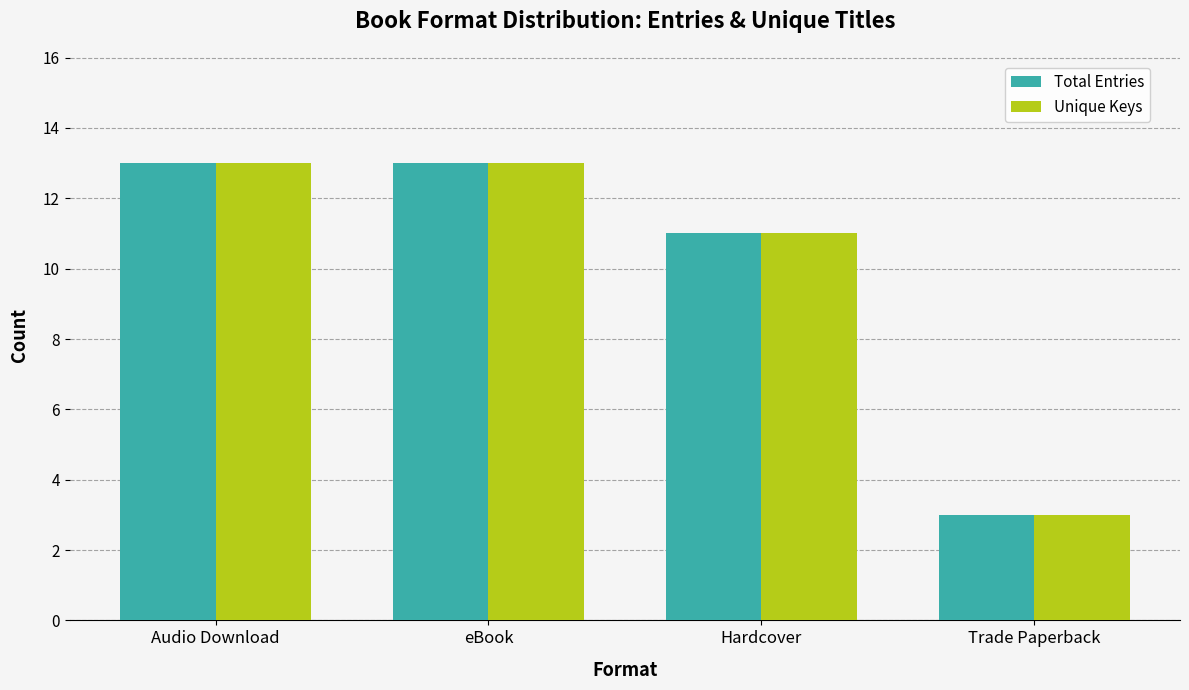

What is the difference between the Unique Keys values at eBook and Trade Paperback?

10